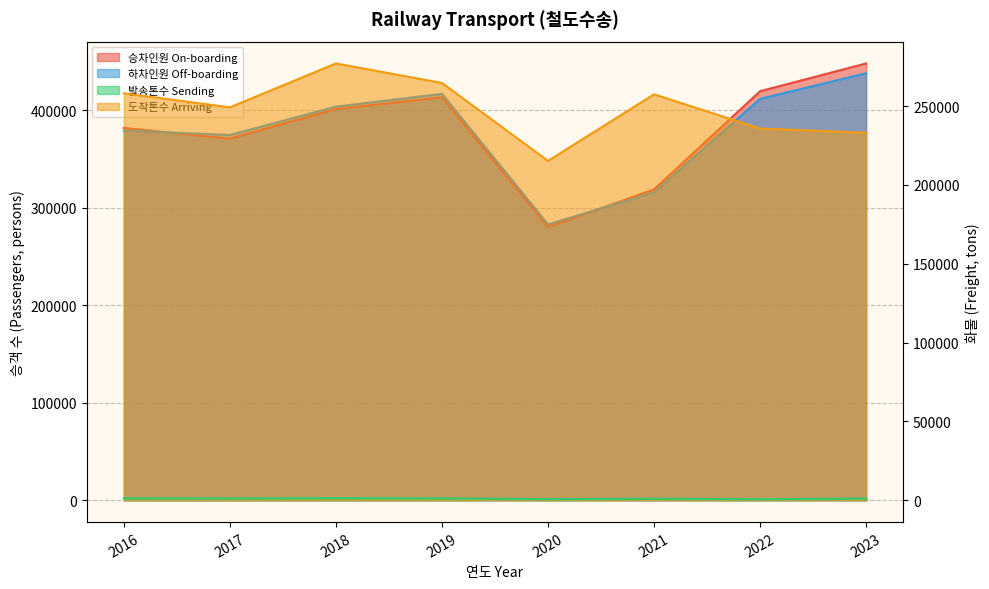

What is the spread (max minus min) of values at 2017?

373455